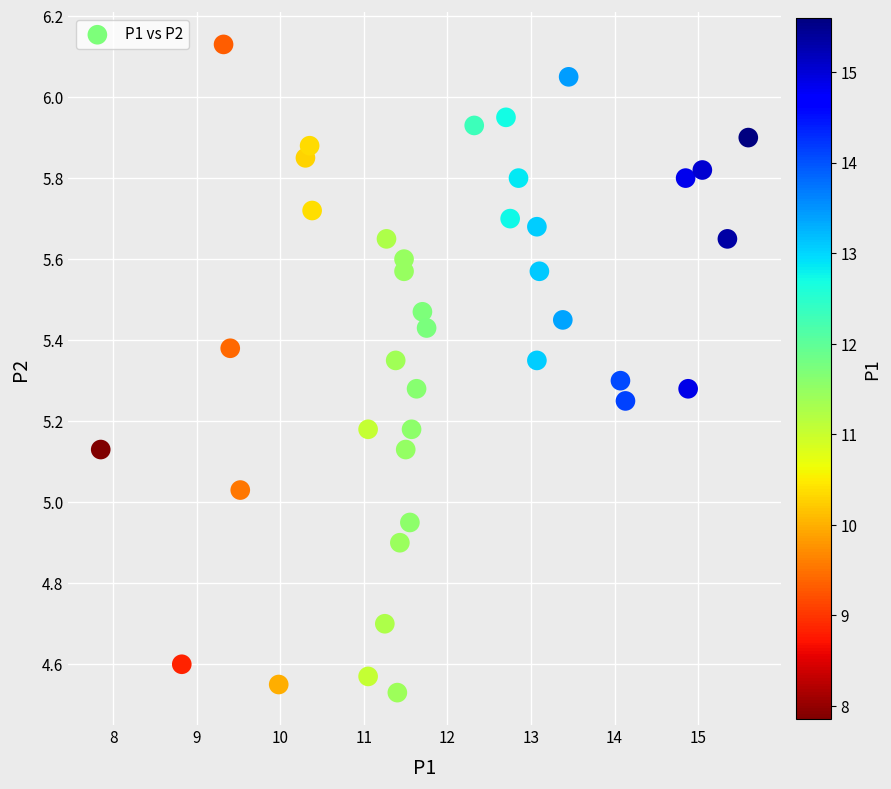

What is the range of Y values (max minus min)?

1.6